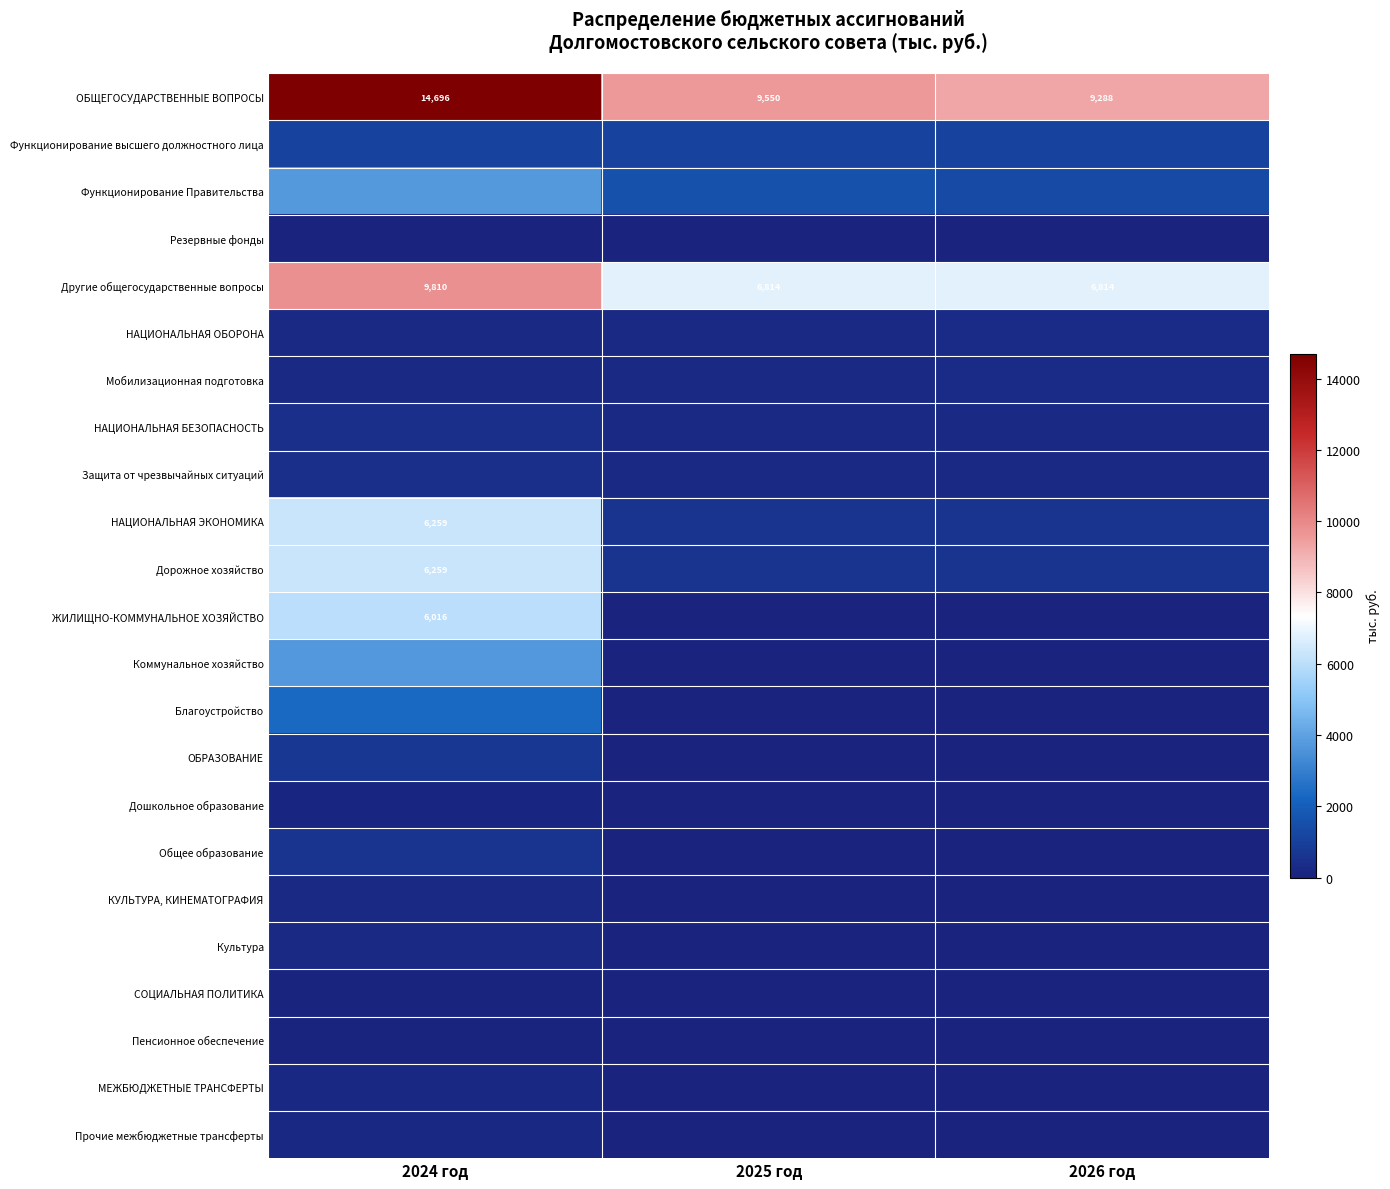

What is the difference between the ОБЩЕГОСУДАРСТВЕННЫЕ ВОПРОСЫ values at 2024 год and 2025 год?

5146.0